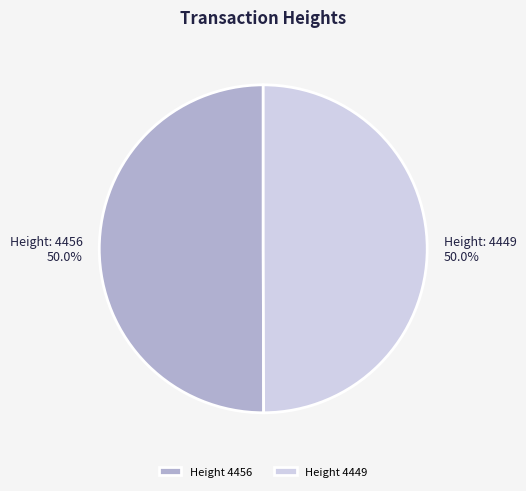

What is the total percentage of Height 4449 and Height 4456?

100.0%